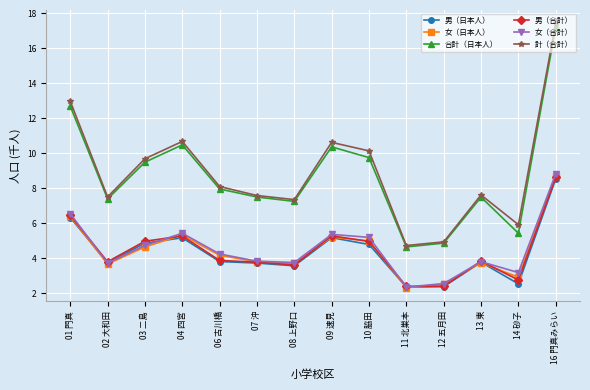

True or false: 合計（日本人） and 男（日本人） intersect in this chart.

False